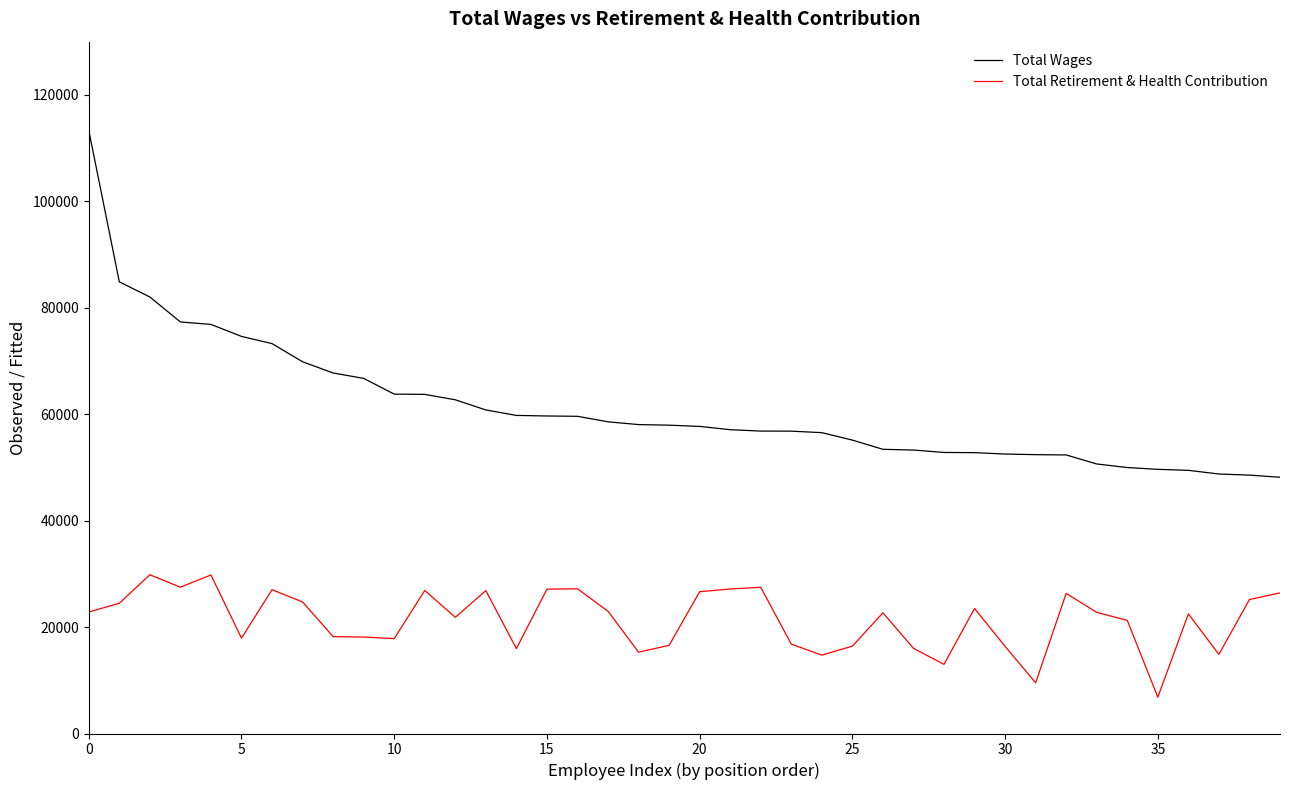

True or false: Total Retirement & Health Contribution and Total Wages cross at least once.

False